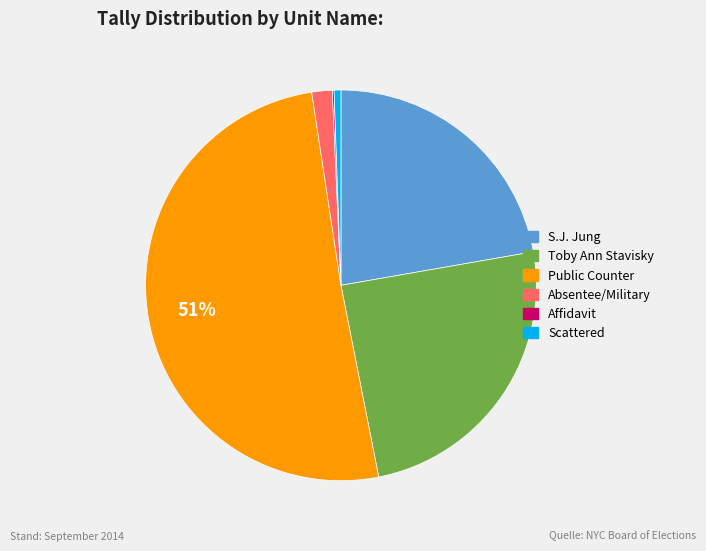

Is there a majority slice in this chart?

Yes